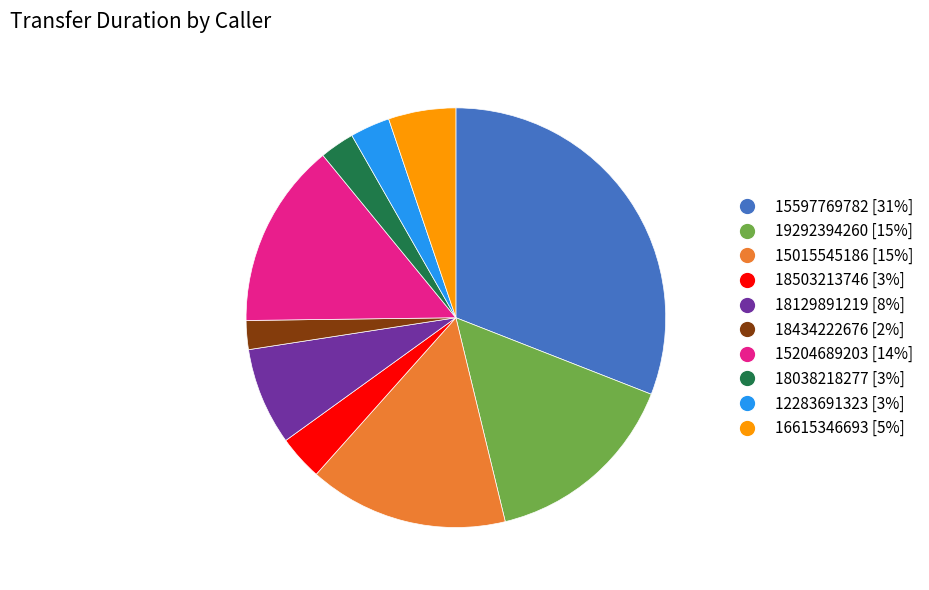

The 15204689203 slice represents 14% of the pie. True or false?

True